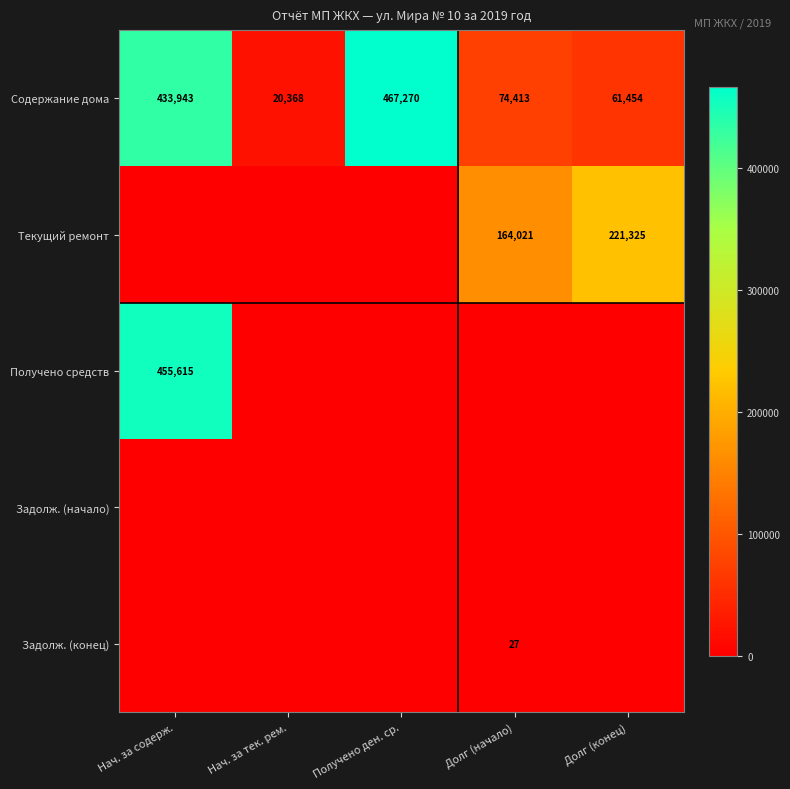

At which label does Содержание дома first exceed 74413?

Нач. за содерж.